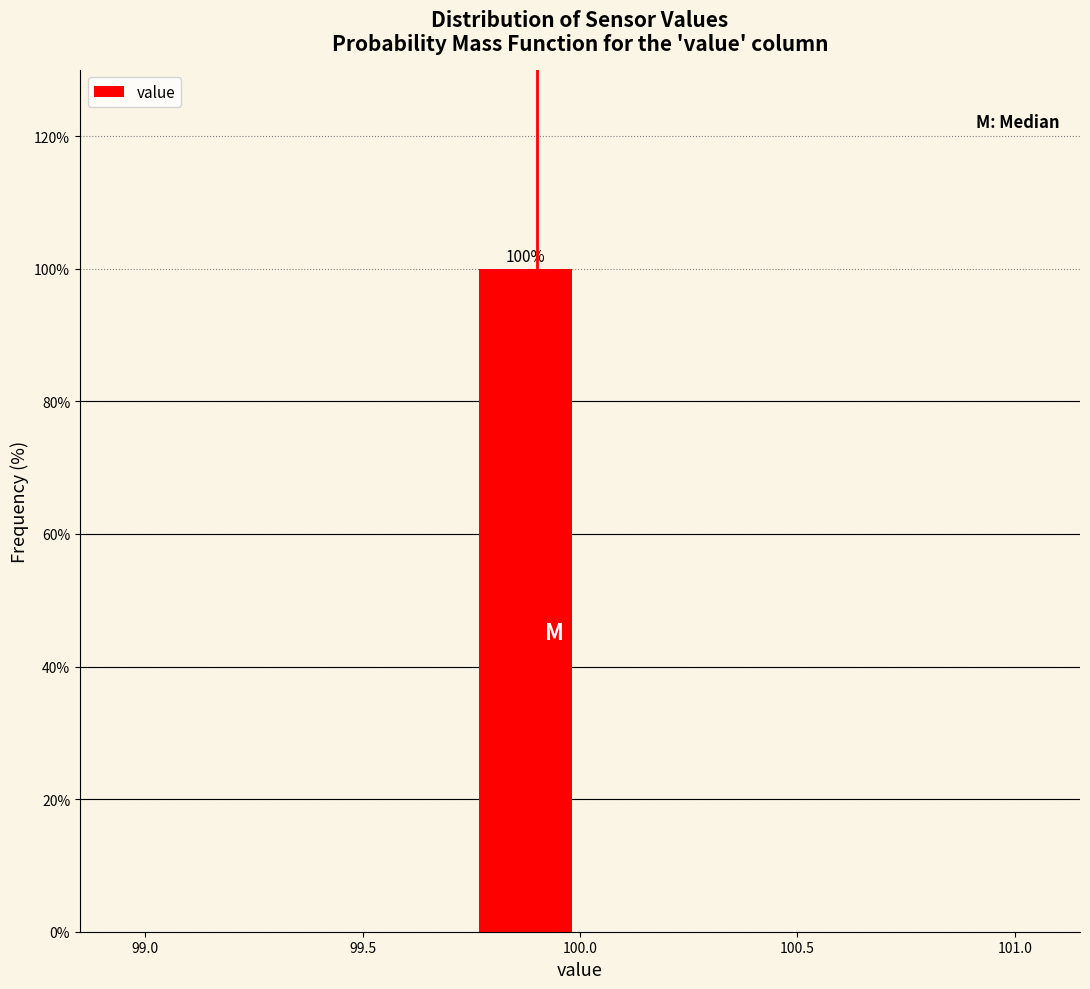

Over which range of the x-axis is the bar tallest?

99.75 to 100.00